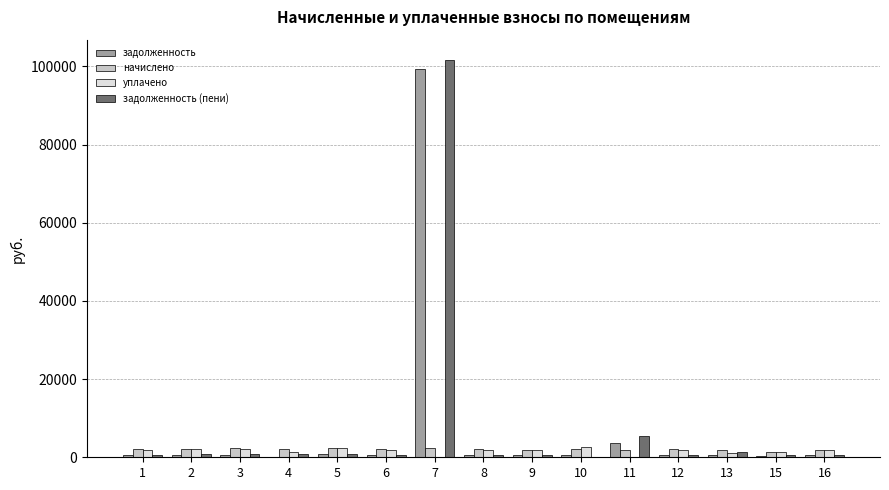

Does the chart contain stacked bars?

No